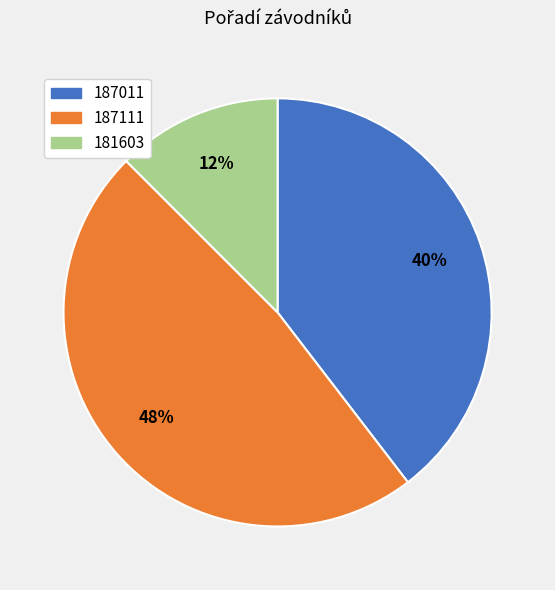

Does 187011 account for over 50% of the chart?

No